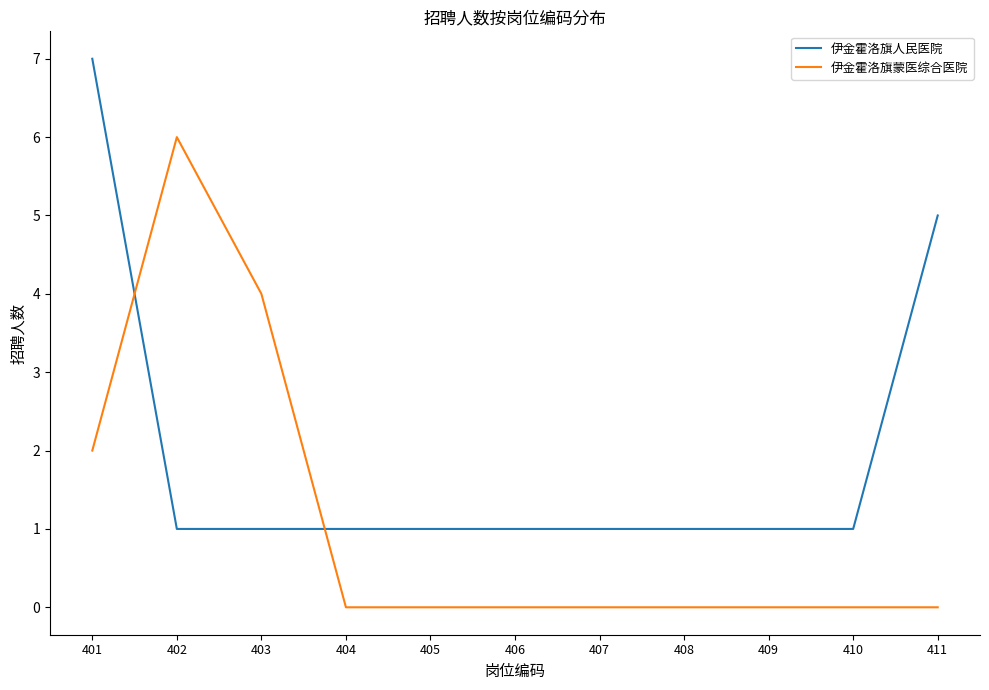

Reading left to right, list all the values displayed in this chart.

伊金霍洛旗人民医院: 7	1	1	1	1	1	1	1	1	1	5
伊金霍洛旗蒙医综合医院: 2	6	4	0	0	0	0	0	0	0	0